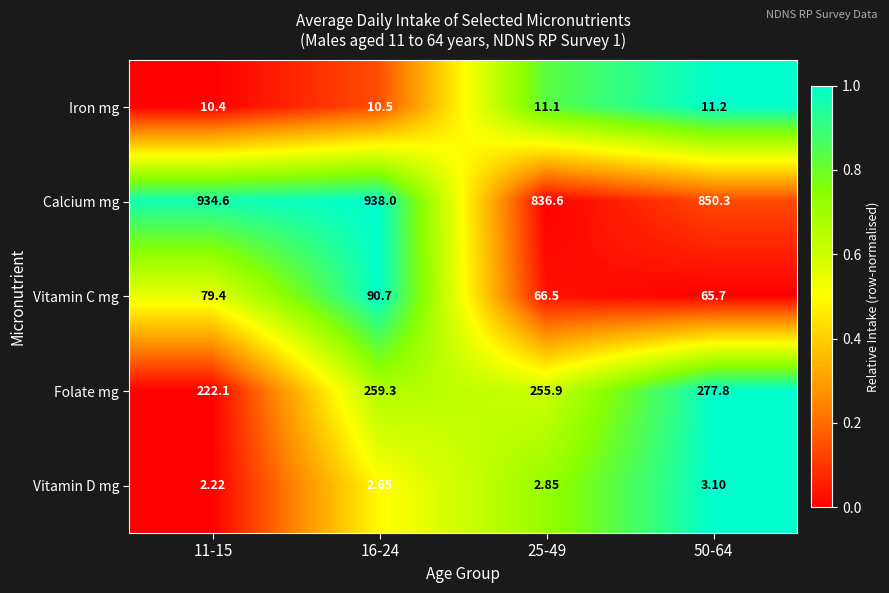

How many series are shown in this chart?

5